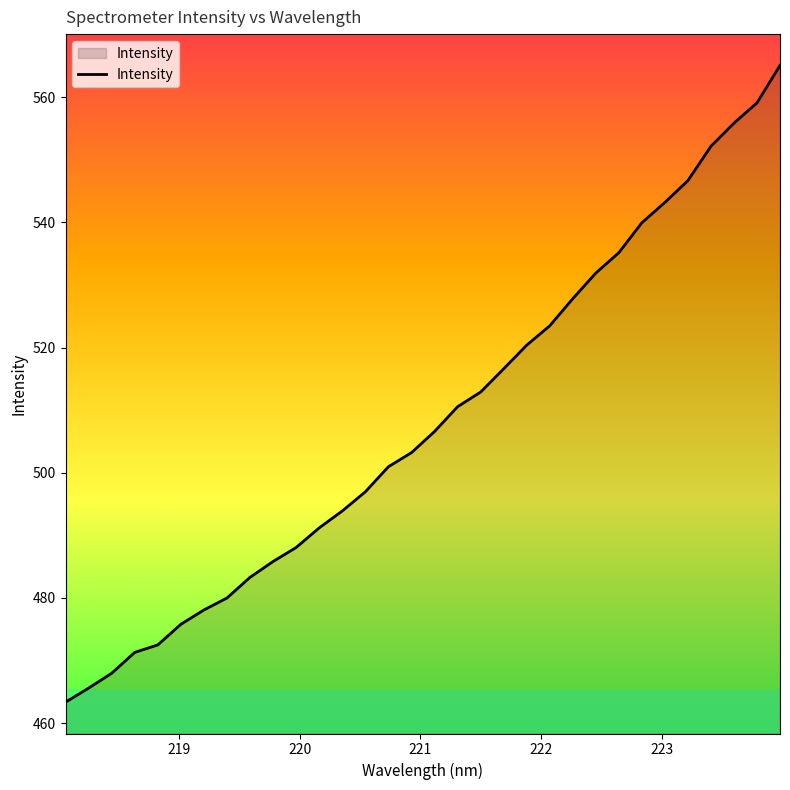

What is the difference between the maximum and minimum values?

101.7